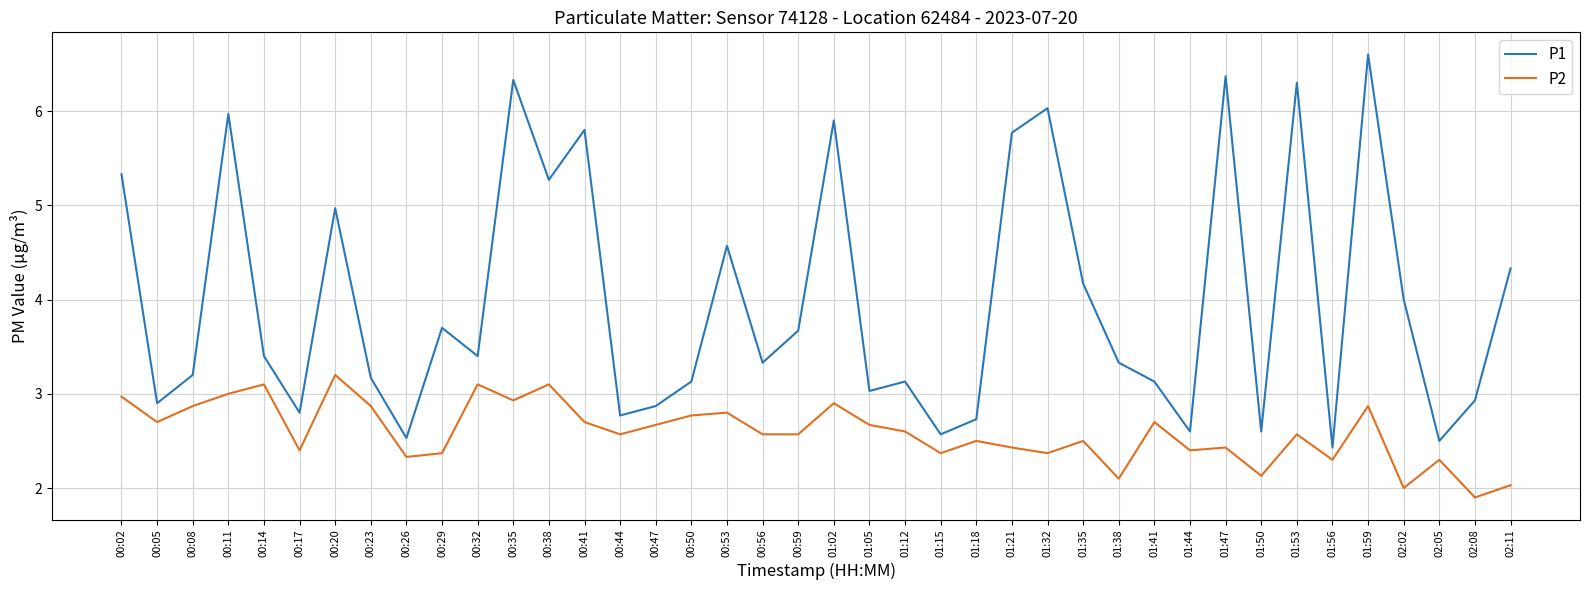

Reading right to left, list all the values displayed in this chart.

P1: 4.3	2.9	2.5	4.0	6.6	2.4	6.3	2.6	6.4	2.6	3.1	3.3	4.2	6.0	5.8	2.7	2.6	3.1	3.0	5.9	3.7	3.3	4.6	3.1	2.9	2.8	5.8	5.3	6.3	3.4	3.7	2.5	3.2	5.0	2.8	3.4	6.0	3.2	2.9	5.3
P2: 2.0	1.9	2.3	2.0	2.9	2.3	2.6	2.1	2.4	2.4	2.7	2.1	2.5	2.4	2.4	2.5	2.4	2.6	2.7	2.9	2.6	2.6	2.8	2.8	2.7	2.6	2.7	3.1	2.9	3.1	2.4	2.3	2.9	3.2	2.4	3.1	3.0	2.9	2.7	3.0